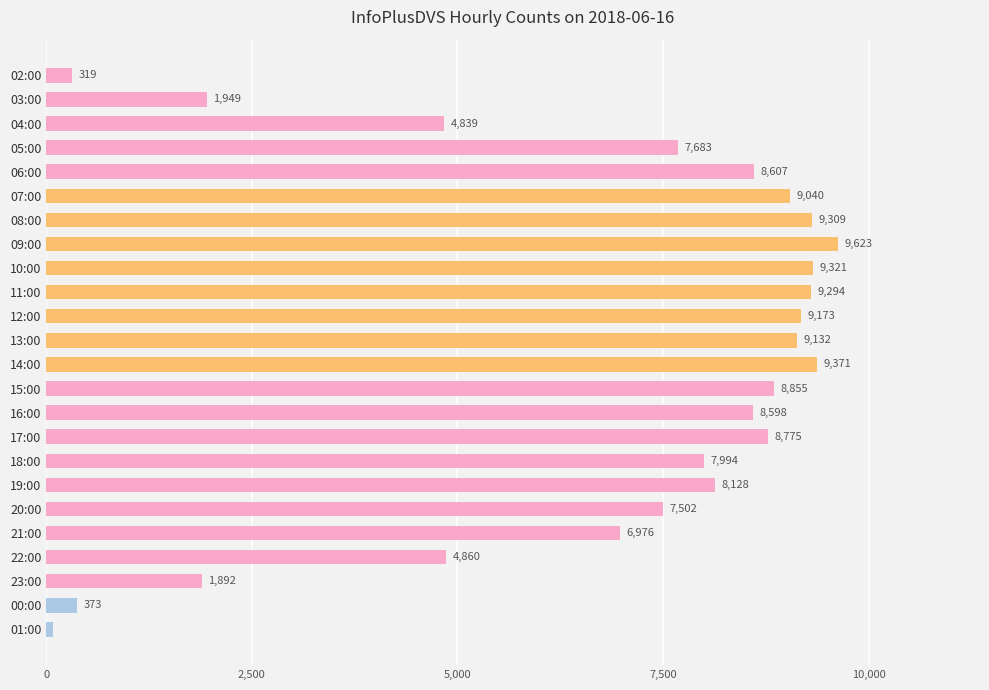

Which label corresponds to the largest value in the chart?

09:00